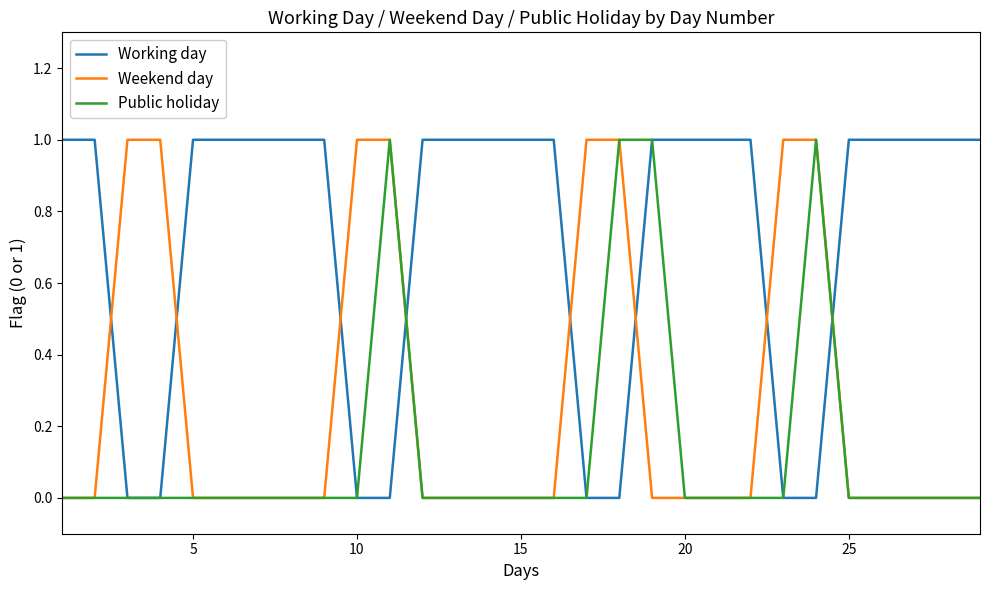

Does the chart have visible grid lines?

No